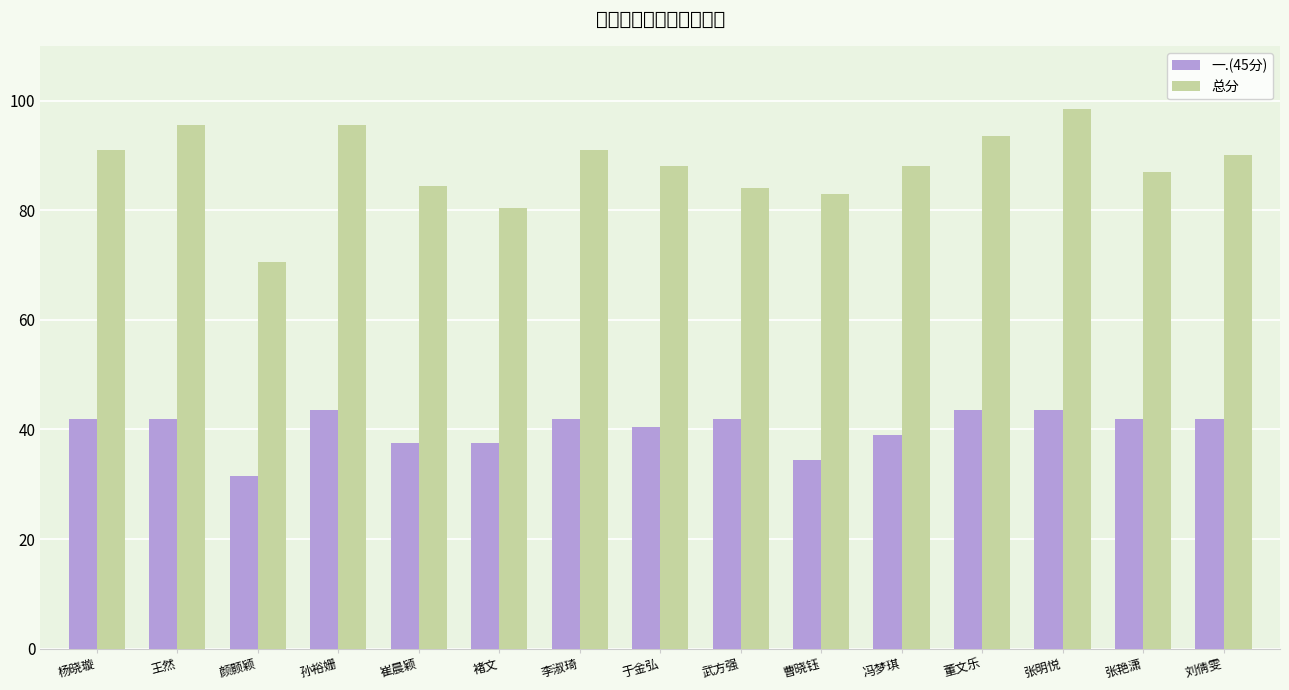

What is the difference between the 总分 values at 于金弘 and 王然?

7.5